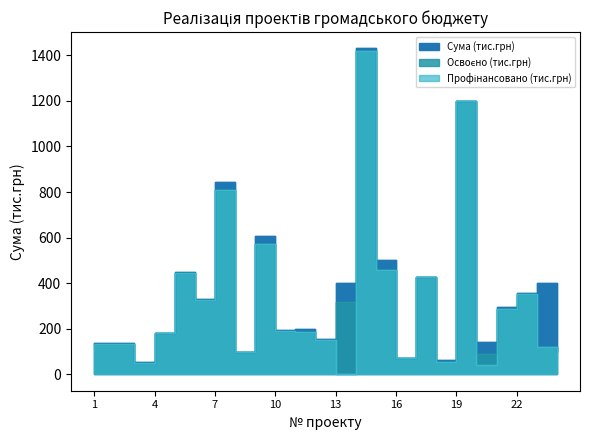

Count the number of data series in this chart.

3